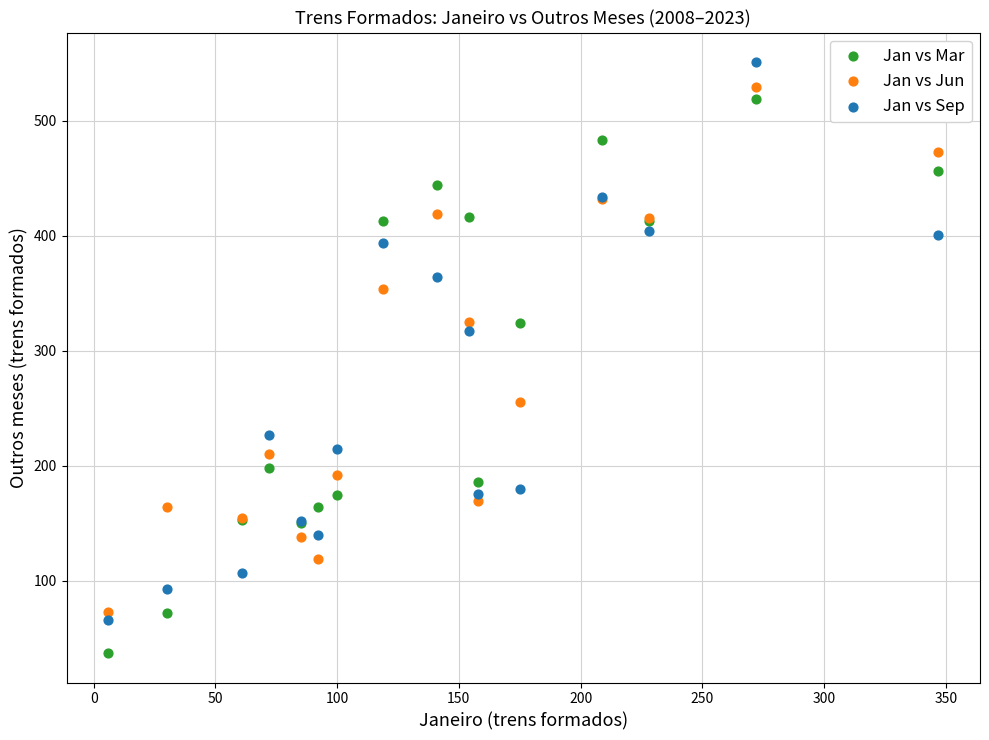

Which series reaches the minimum Y coordinate?

Jan vs Mar